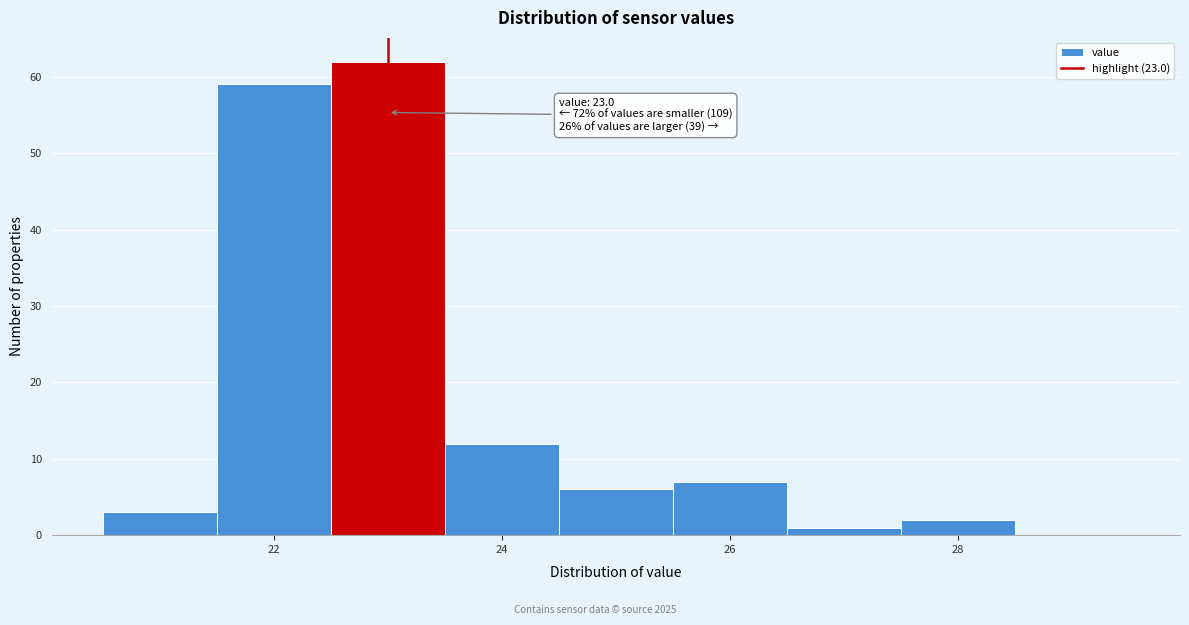

Over which range of the x-axis is the bar tallest?

22.5 to 23.5